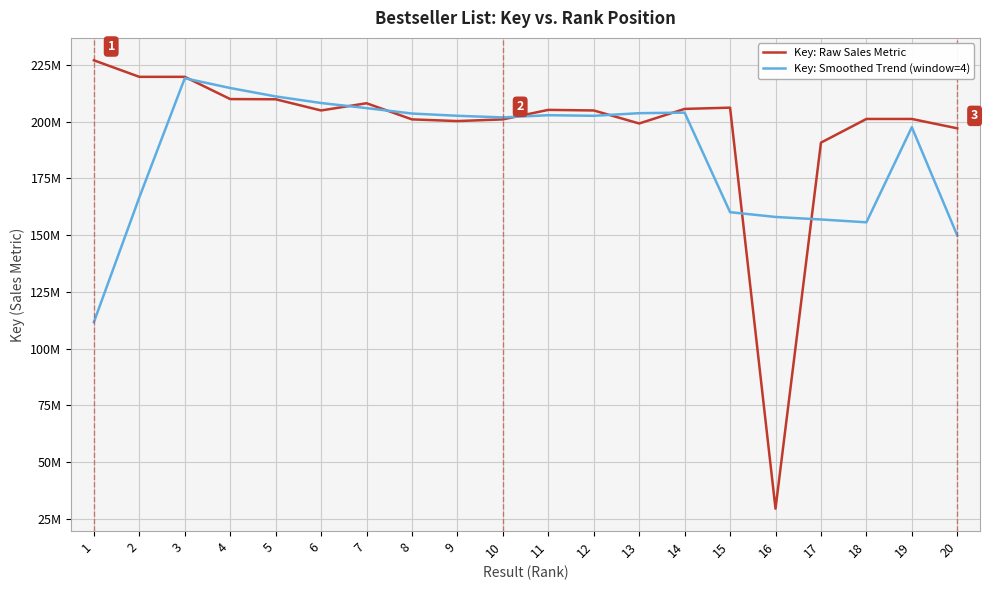

At which category is the sum across all series the highest?

3